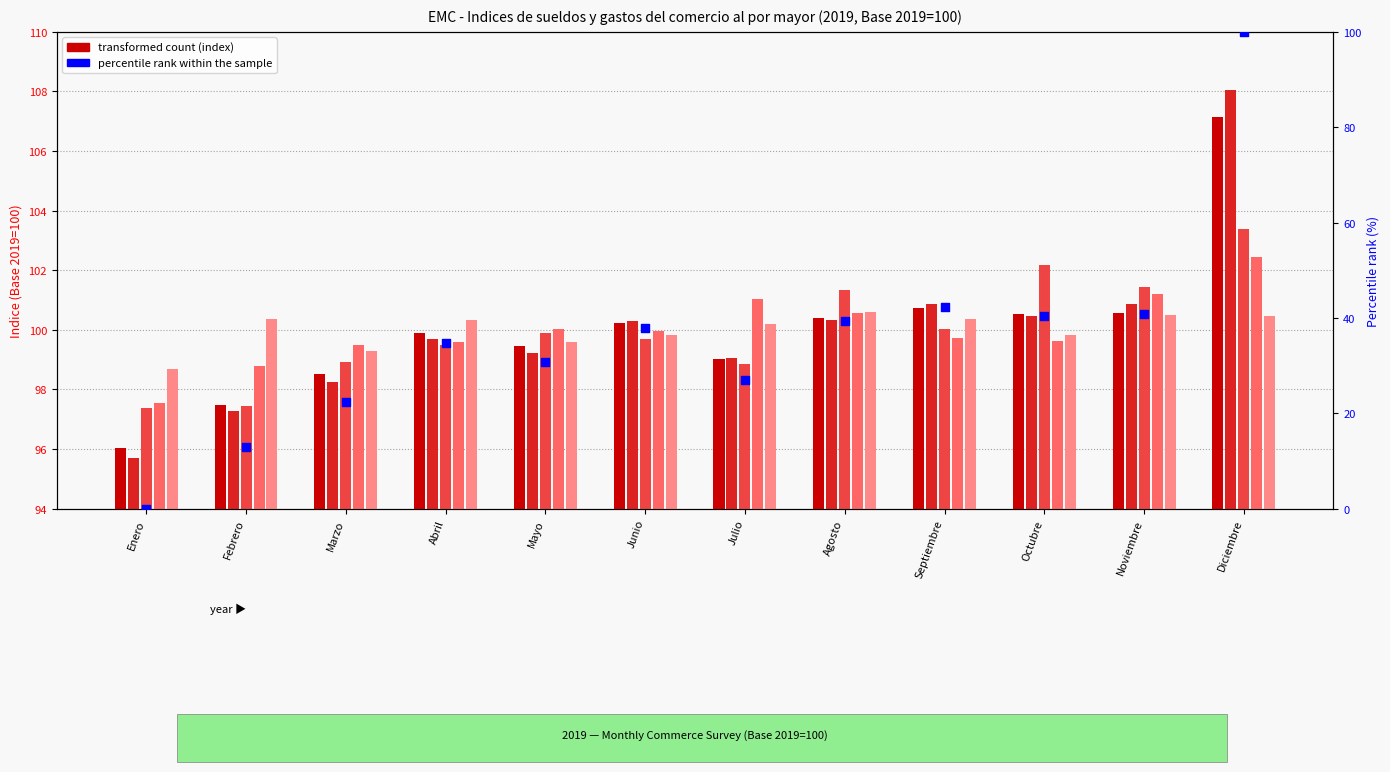

At how many categories does at least one series exceed 15?

12